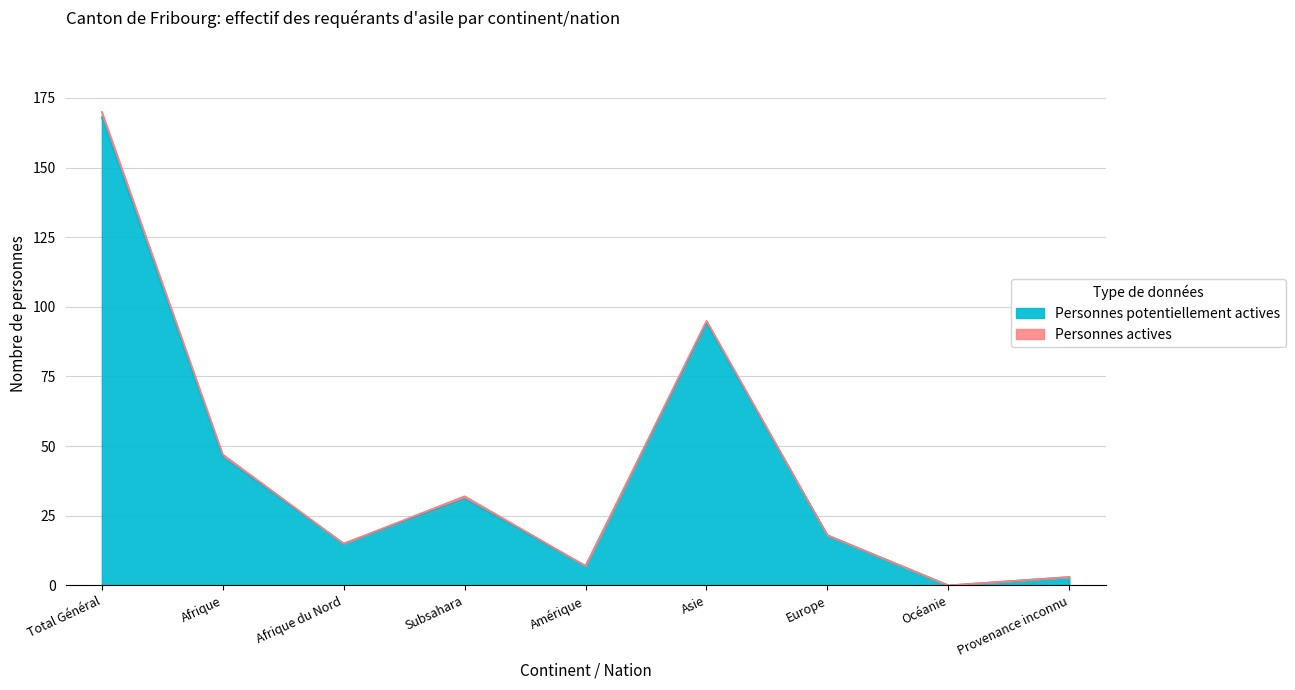

Does the chart display data point markers on the line(s)?

No